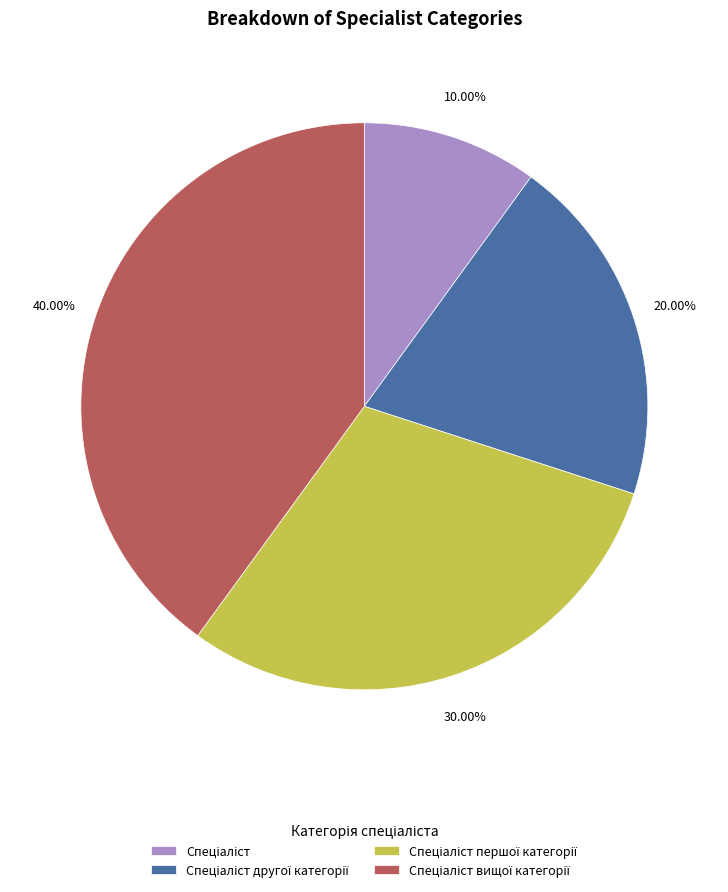

How many segments does this pie chart have?

4